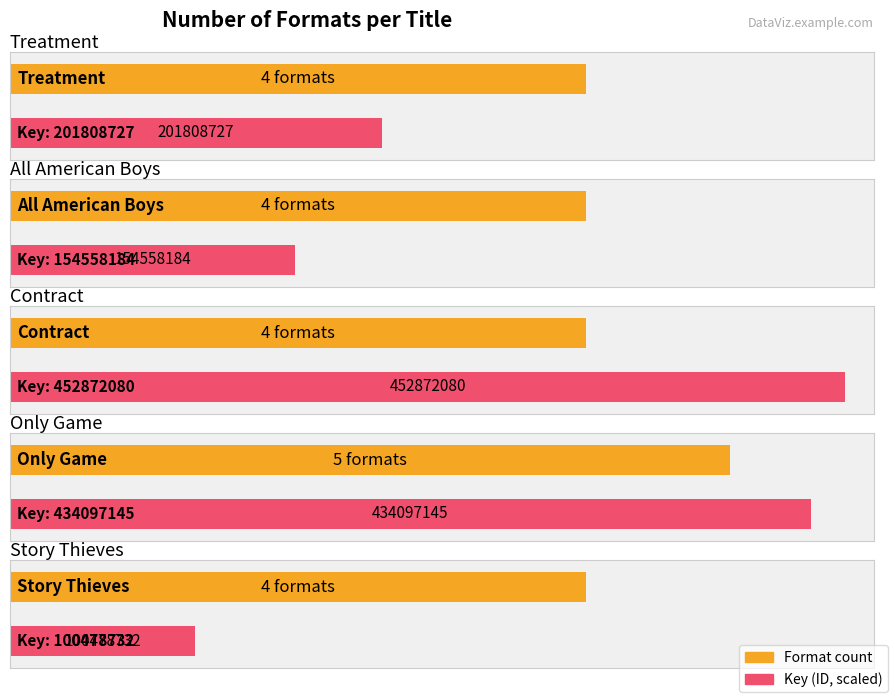

The chart shows a value of 7 at All American Boys. True or false?

False